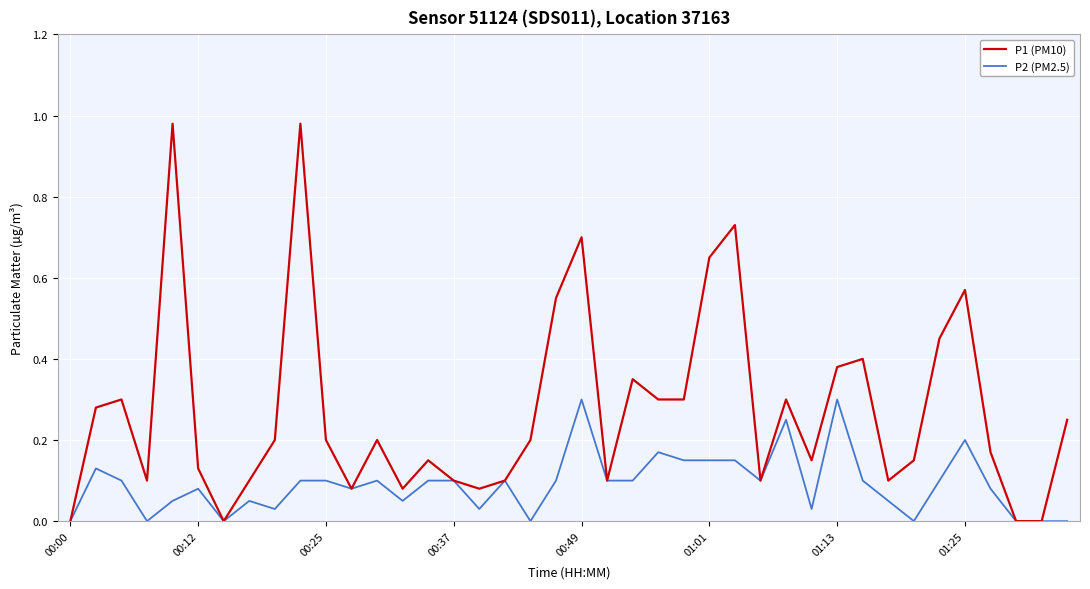

List the series in order of their overall mean, highest first.

P1 (PM10), P2 (PM2.5)